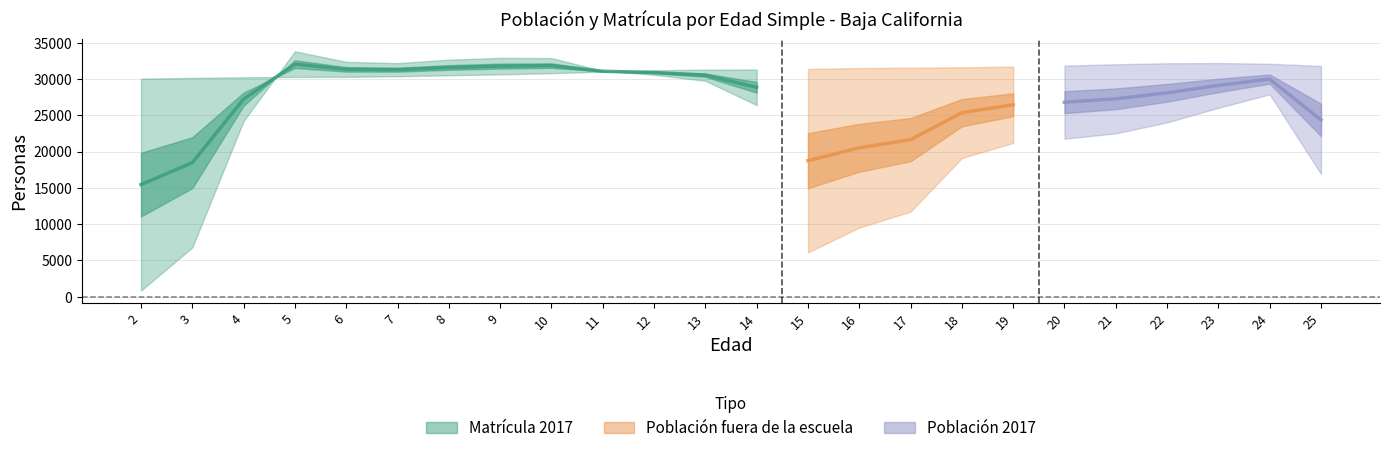

In Población 2017, how many points are higher than both neighbors (excluding endpoints)?

1